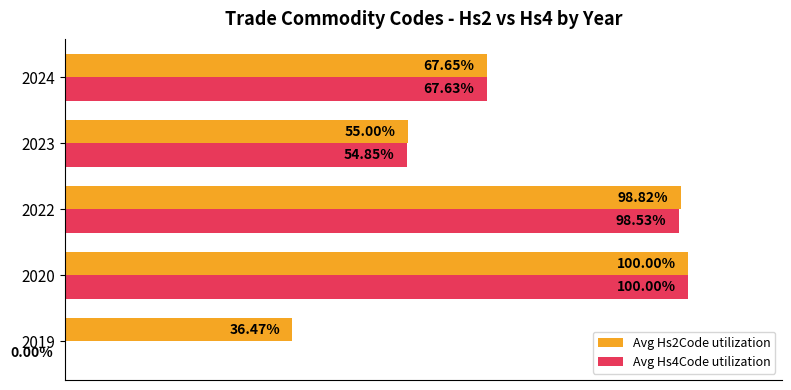

Is the value of Avg Hs2Code utilization at 2023 greater than the value of Avg Hs4Code utilization at 2024?

No